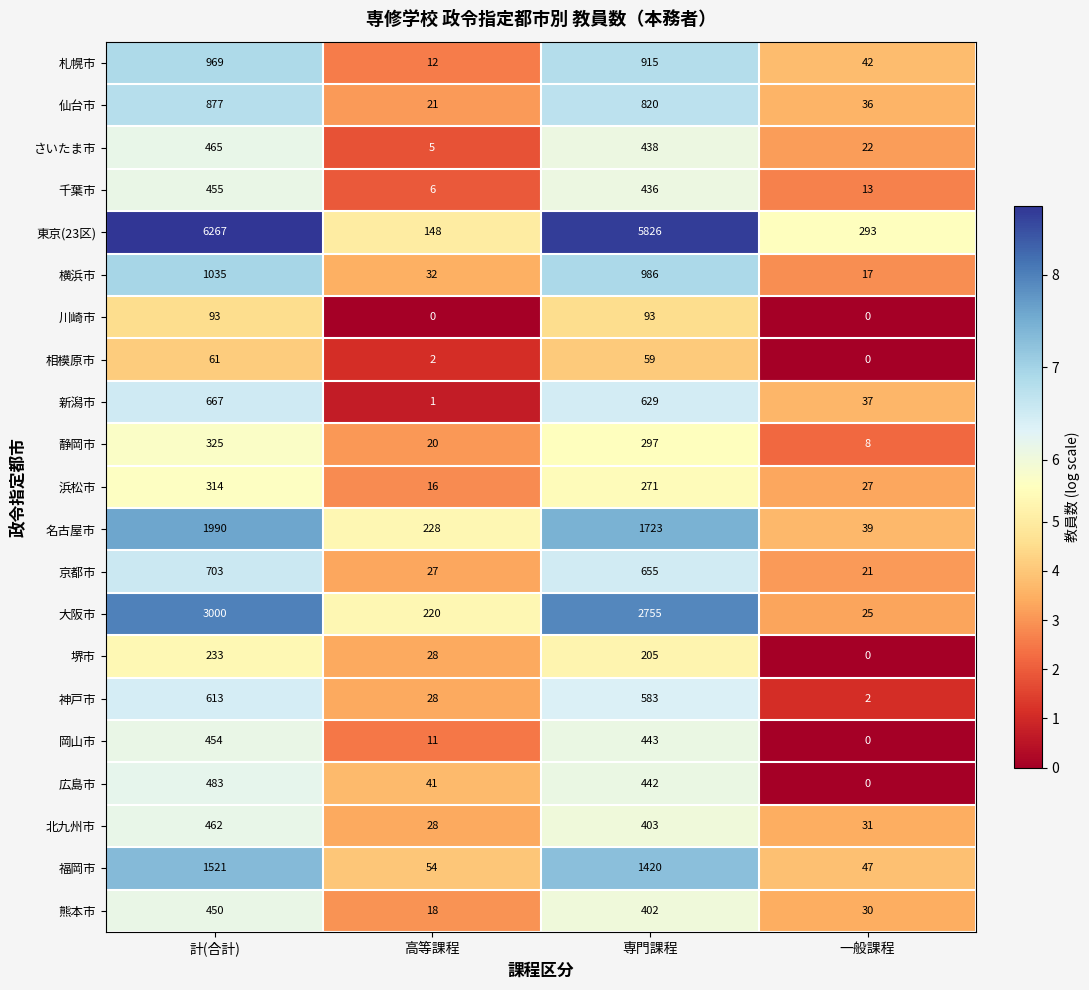

Which series changed the most between 高等課程 and 一般課程?

大阪市